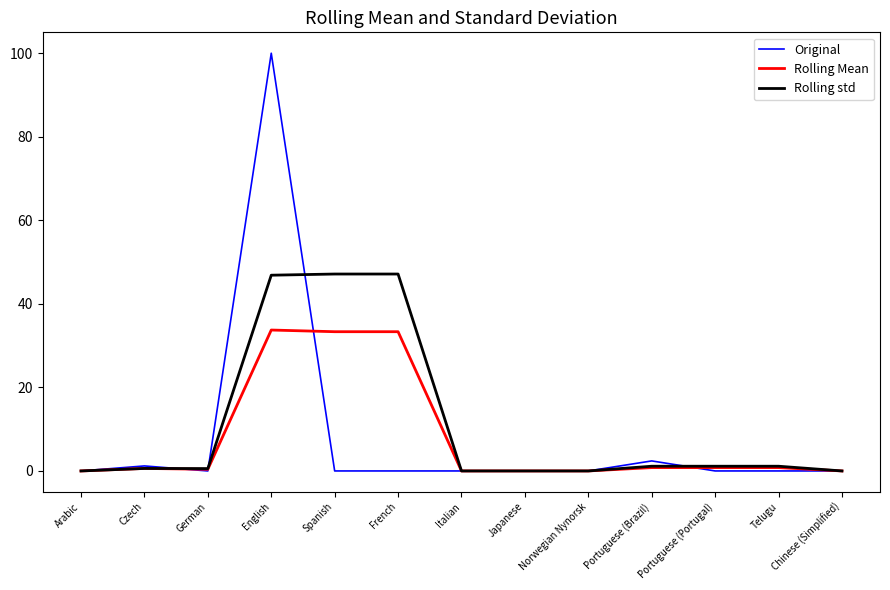

What position from the right is Arabic?

13